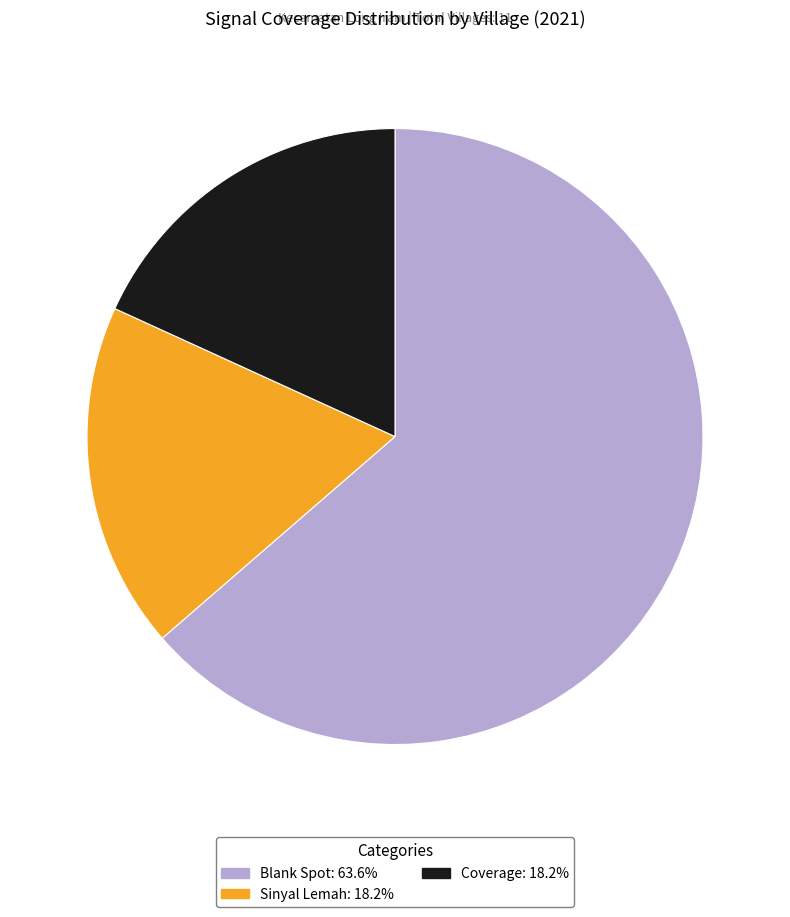

How many slices are in this pie chart?

3